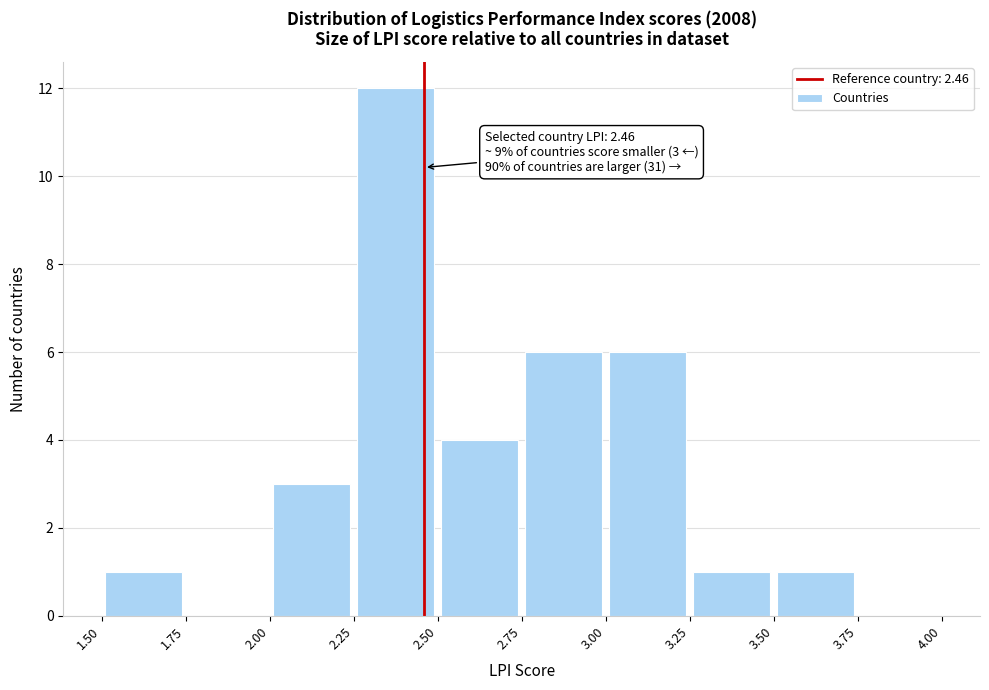

Which range on the x-axis has the tallest bar?

2.25 to 2.50